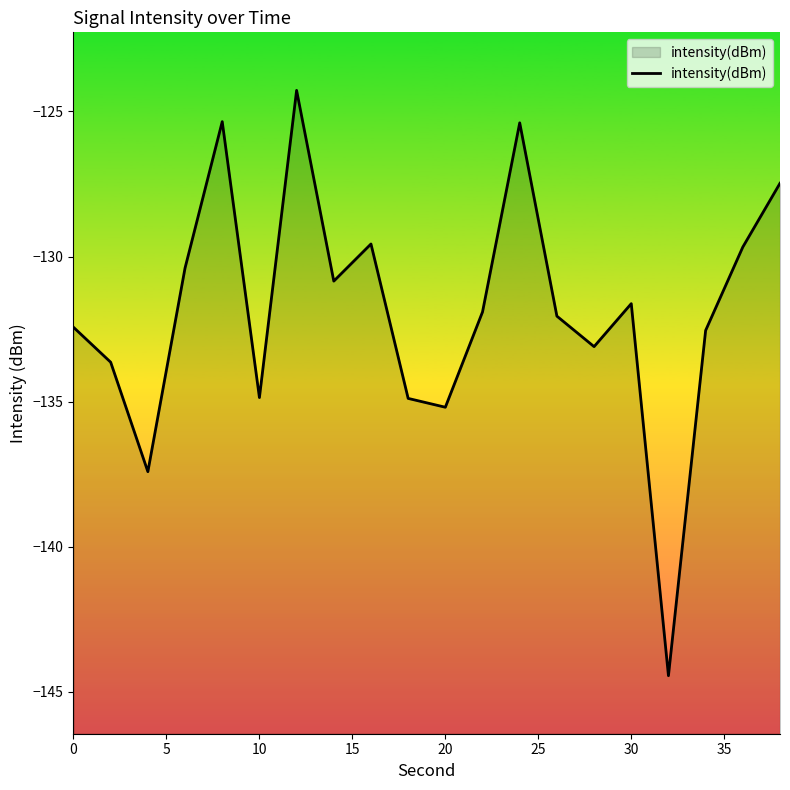

True or false: the data has more than 2 interior local peaks.

True